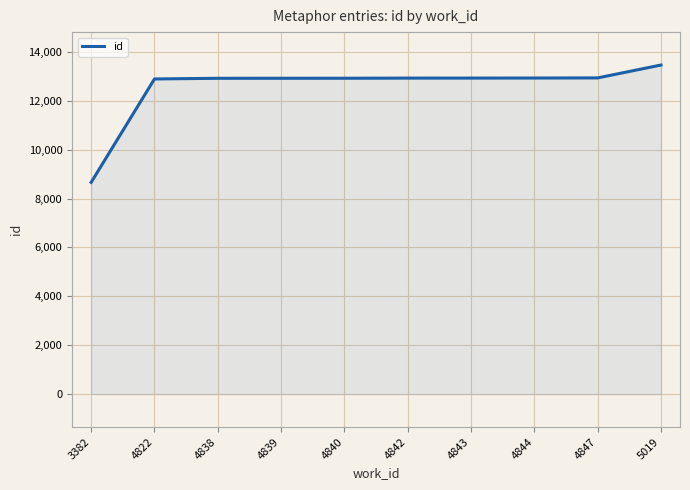

What is the average value?

12549